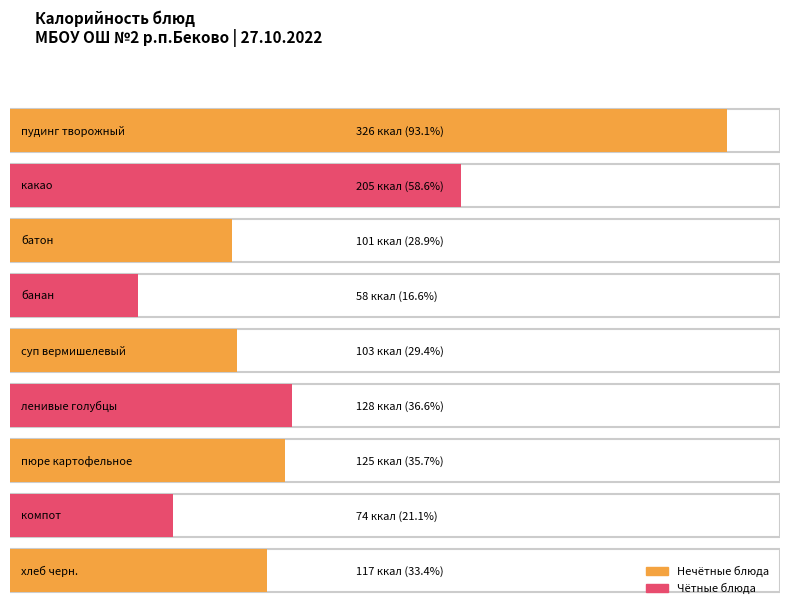

What is the average value?

137